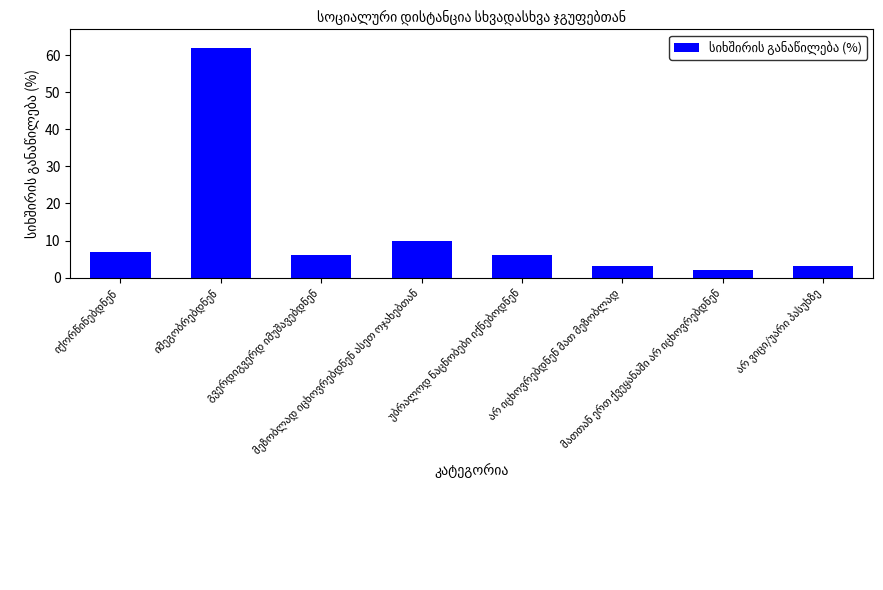

Reading left to right, list all the values displayed in this chart.

7	62	6	10	6	3	2	3